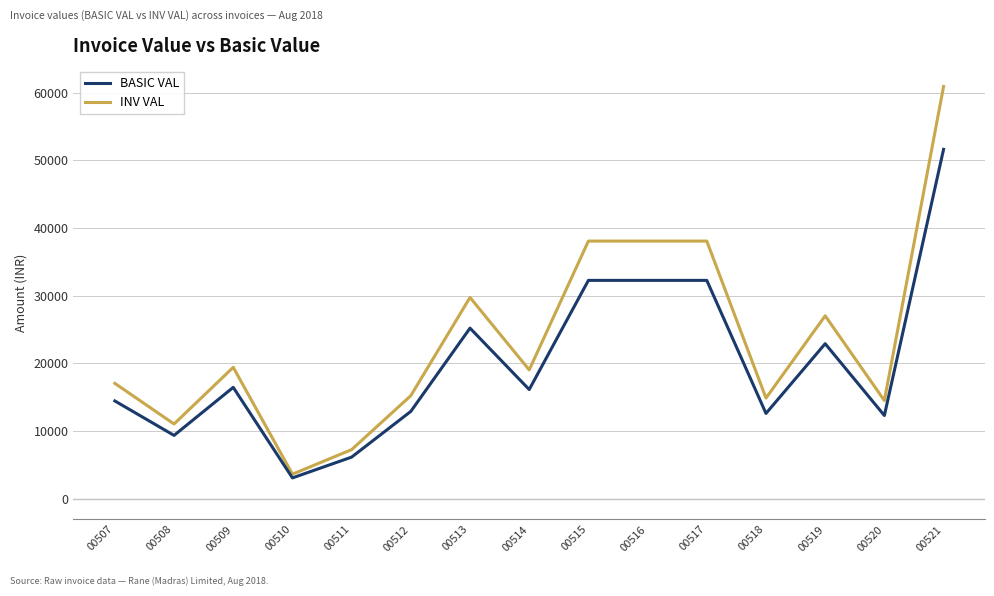

At which label does INV VAL first exceed 19042?

00509